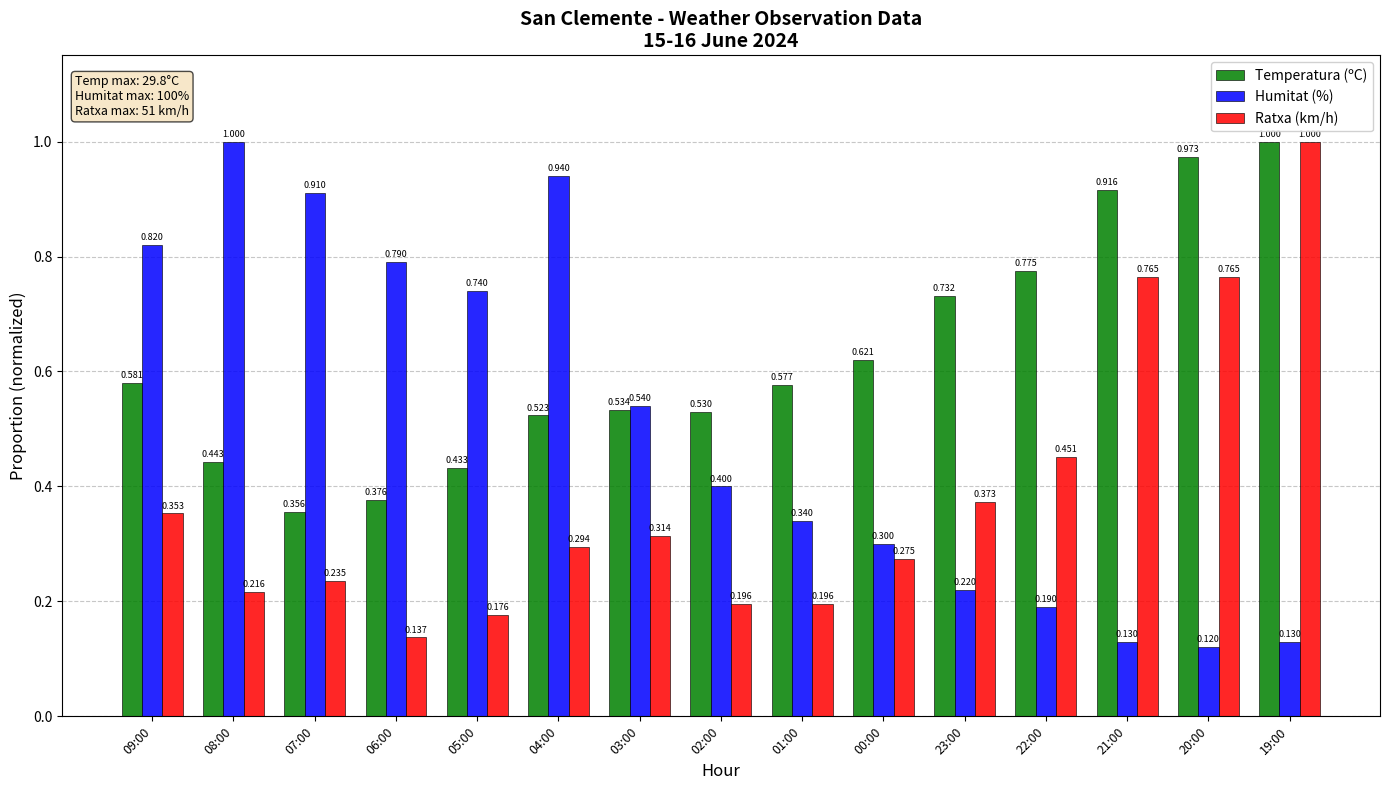

Which series has the largest range (max minus min)?

Humitat (%)